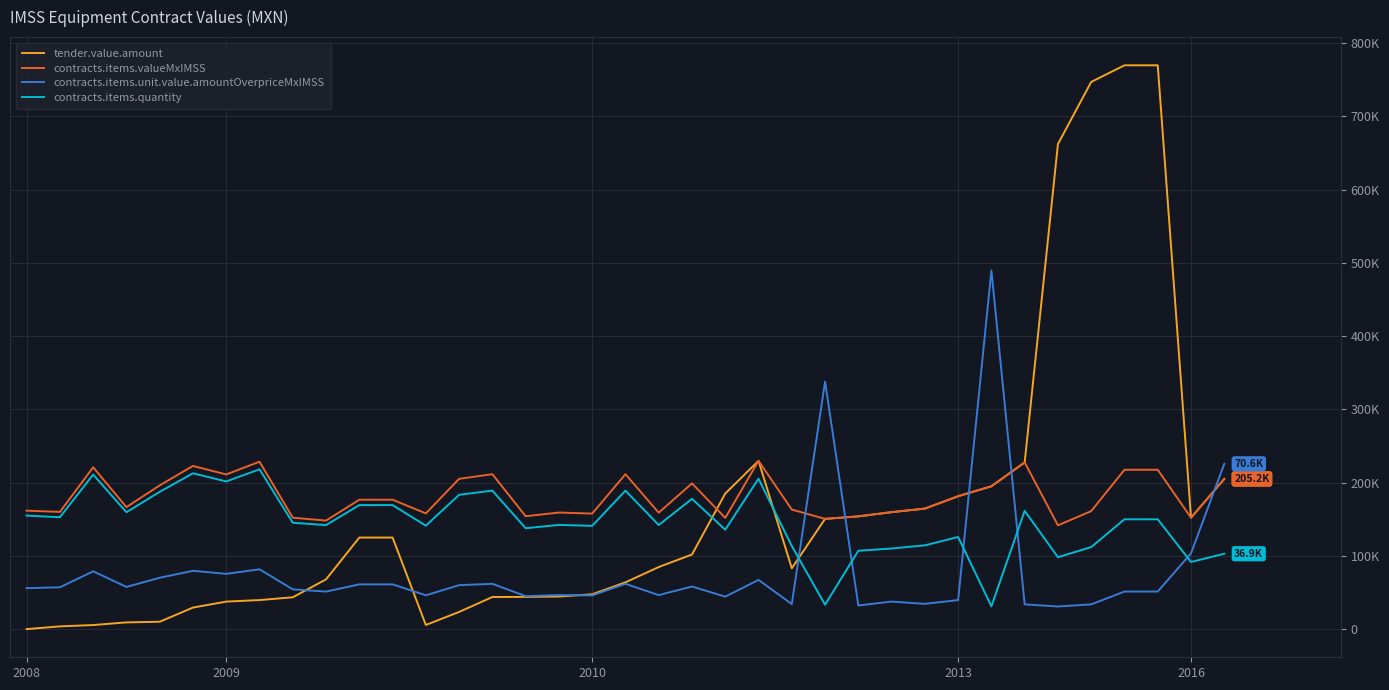

What are all the series names shown in the legend?

tender.value.amount, contracts.items.valueMxIMSS, contracts.items.unit.value.amountOverpriceMxIMSS, contracts.items.quantity